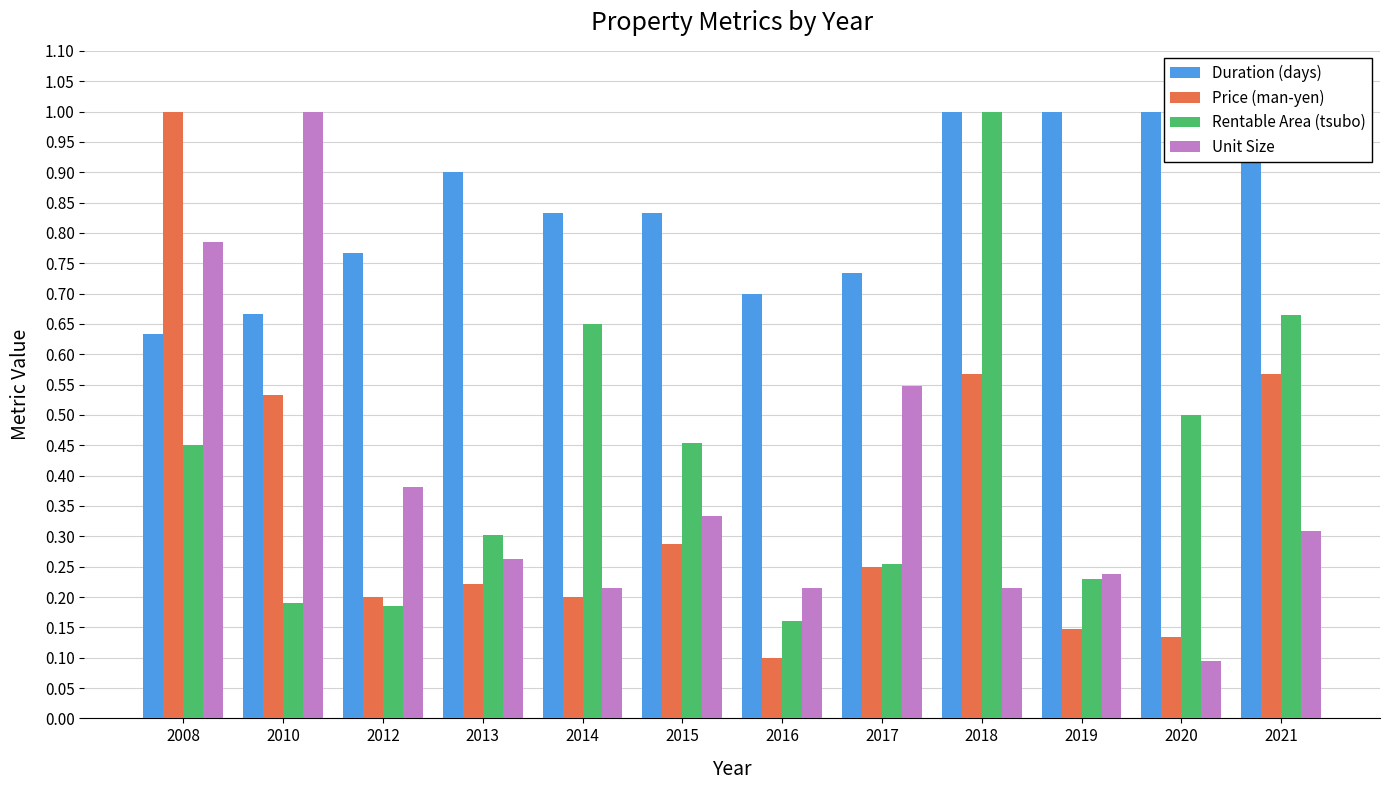

What is the value of the Duration (days) bar at the 11th from the left?

1.0